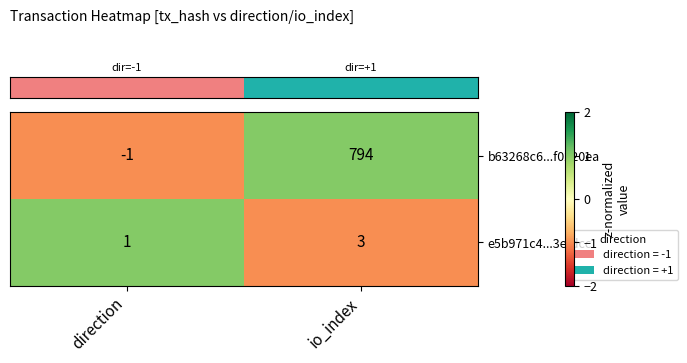

List the series in order of their peak value, highest first.

b63268c6...f0220ea, e5b971c4...3efdcc